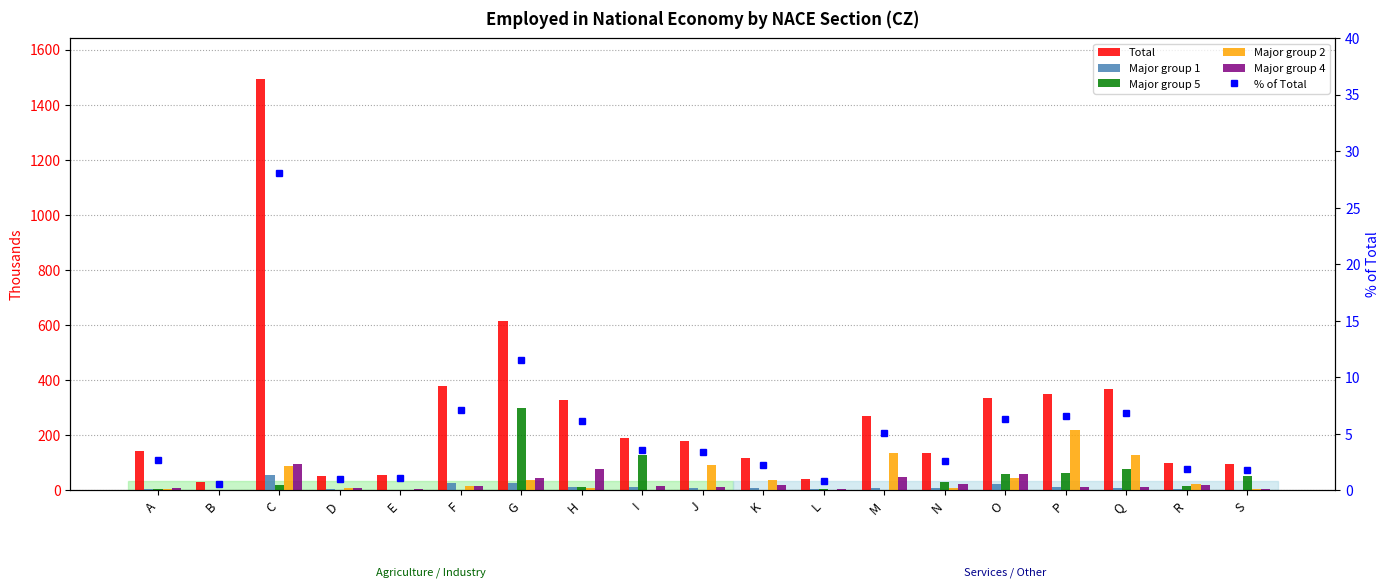

What is the difference between the maximum and minimum values in the Major group 1 series?

57.2